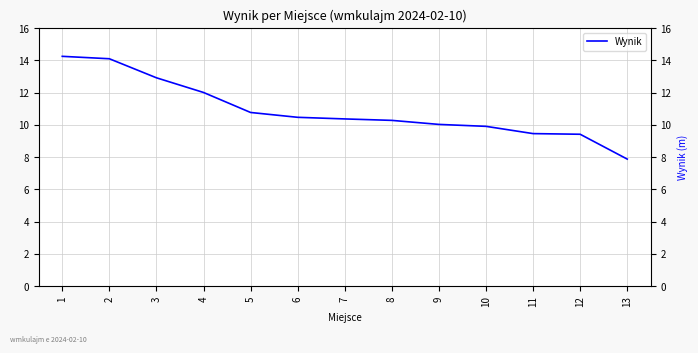

What is the difference between the maximum and second lowest values?

4.8